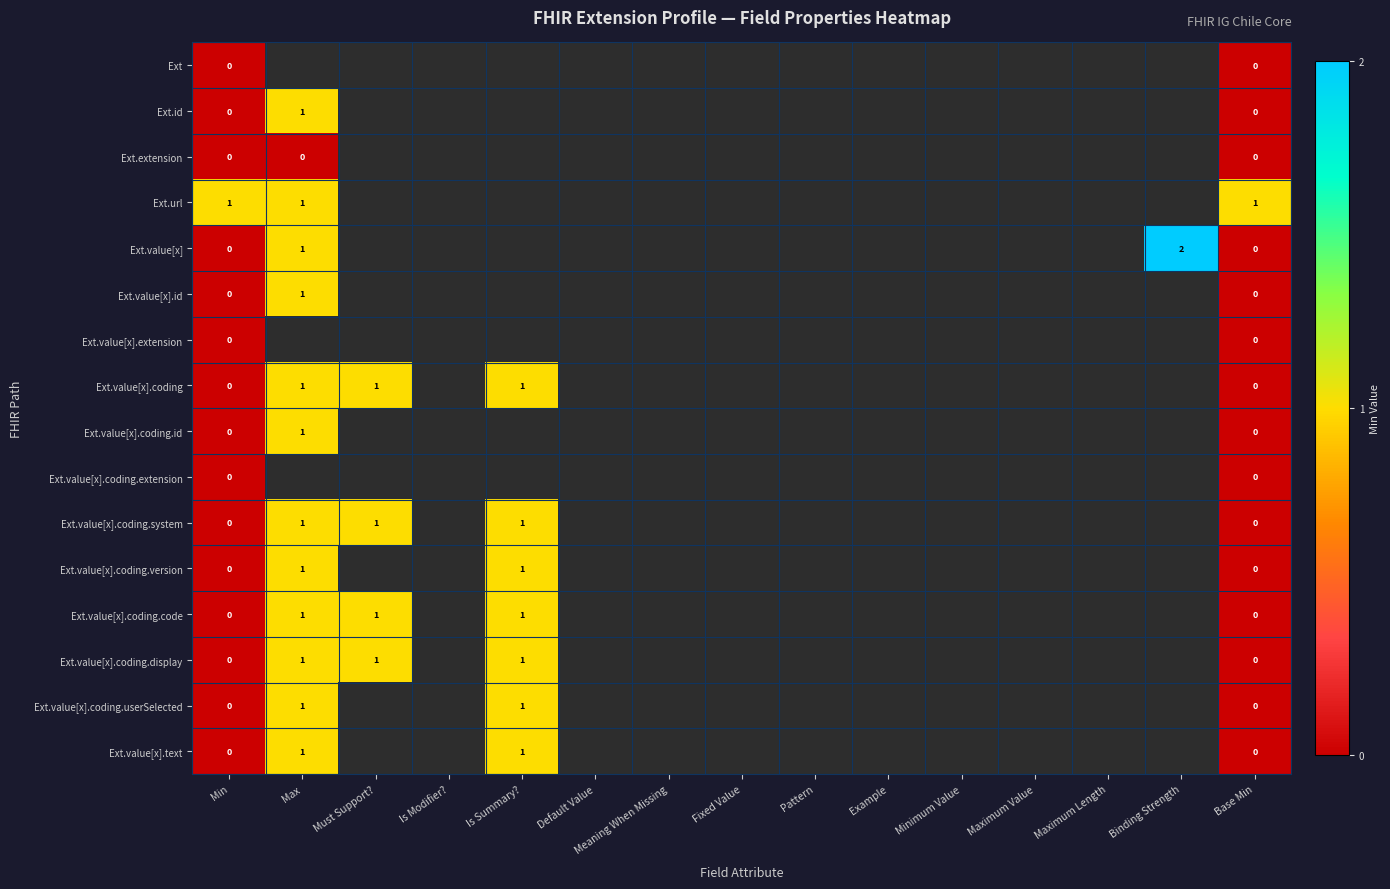

How many categories are shown in the chart?

15